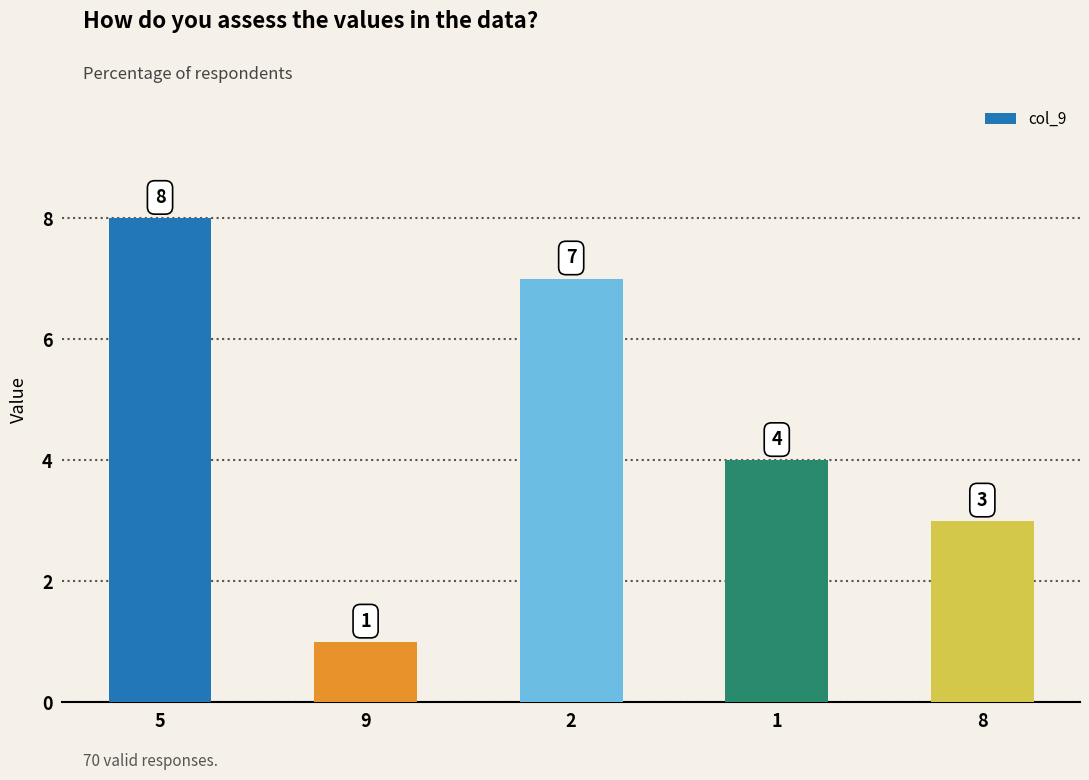

At which category does the chart reach its minimum across all series?

9